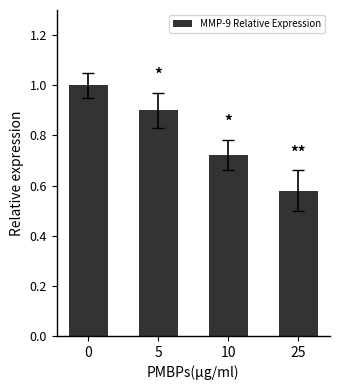

How many bars are there in total?

4